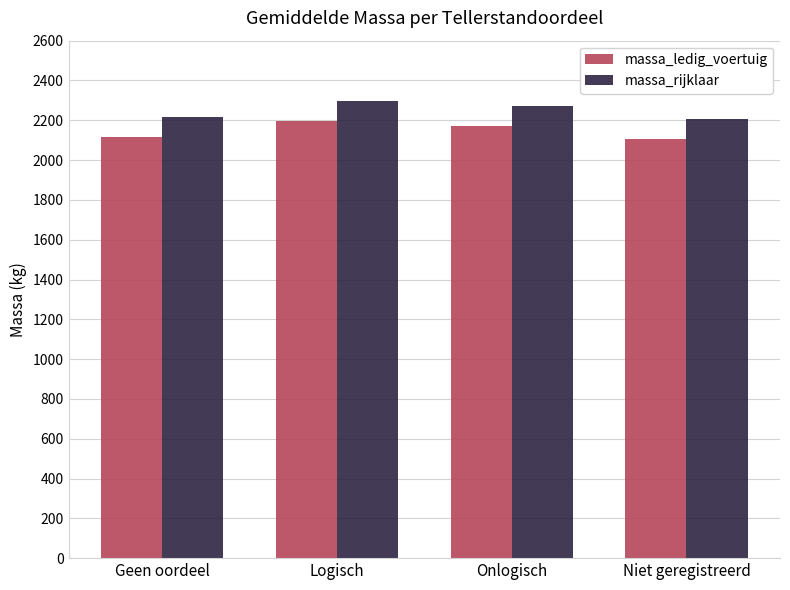

What are all the series names shown in the legend?

massa_ledig_voertuig, massa_rijklaar